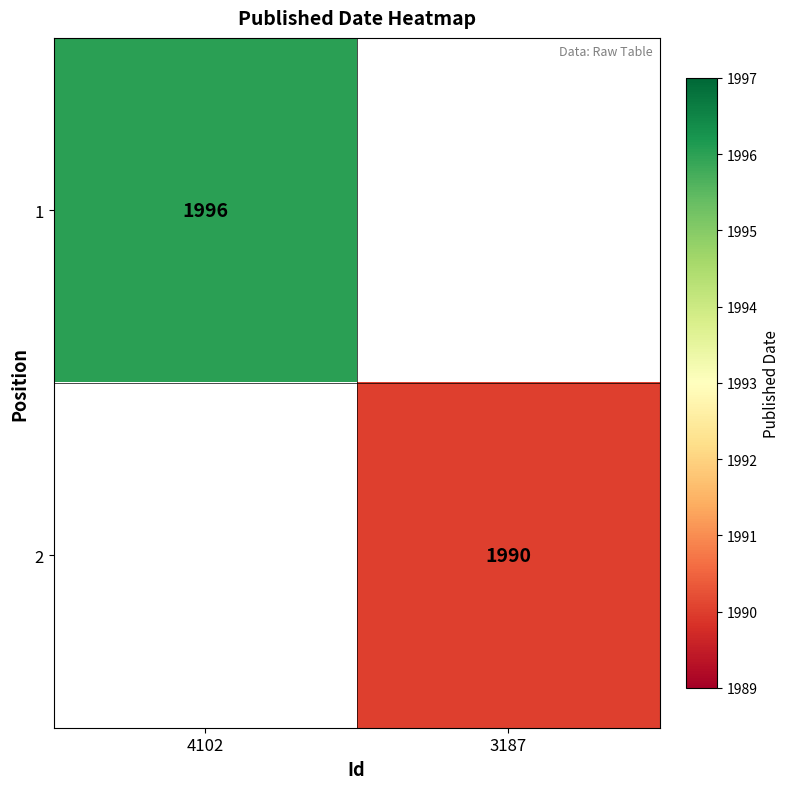

Is the value of 1 at 4102 greater than the value of 2 at 3187?

Yes